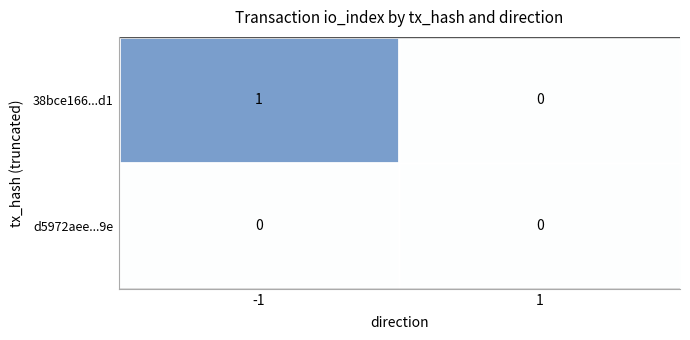

How many series are shown in this chart?

2